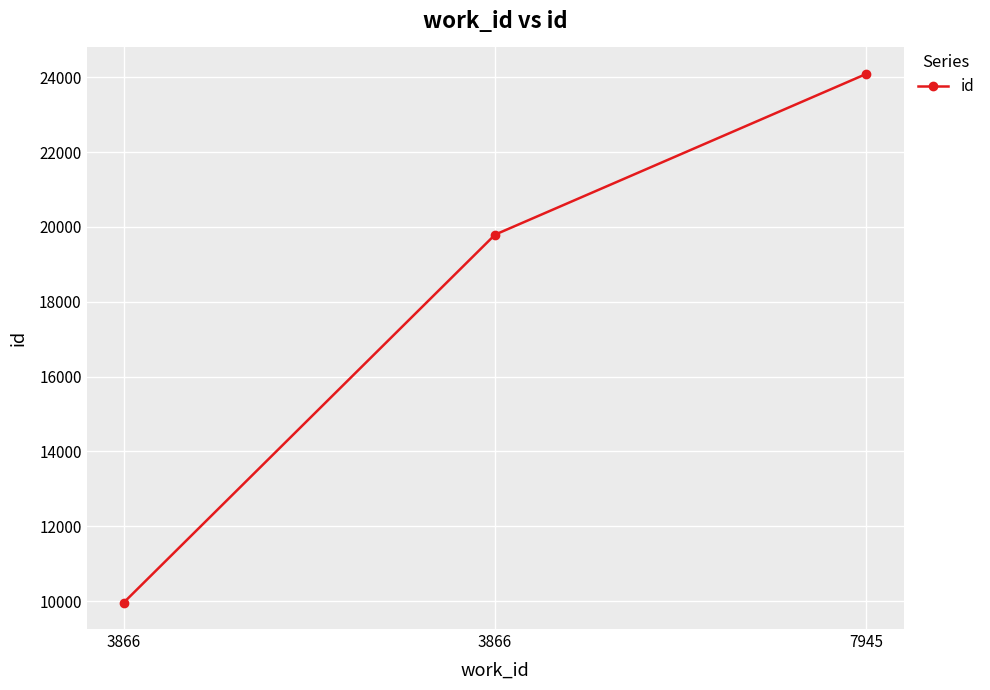

How many values are below 19792?

1